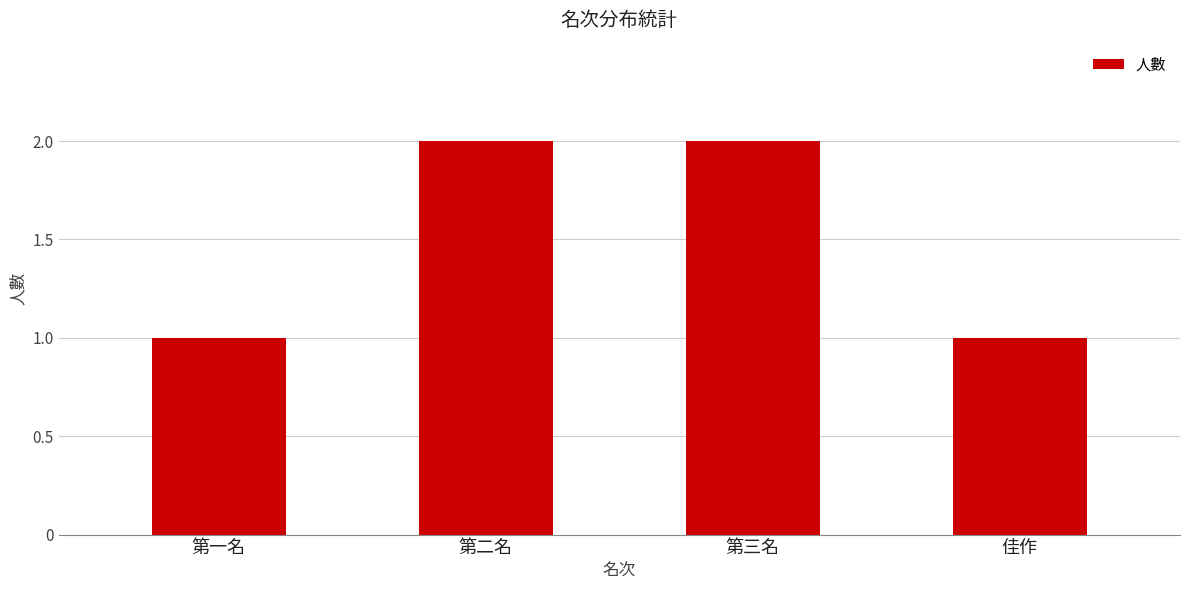

The chart shows a value of 1 at 佳作. True or false?

True